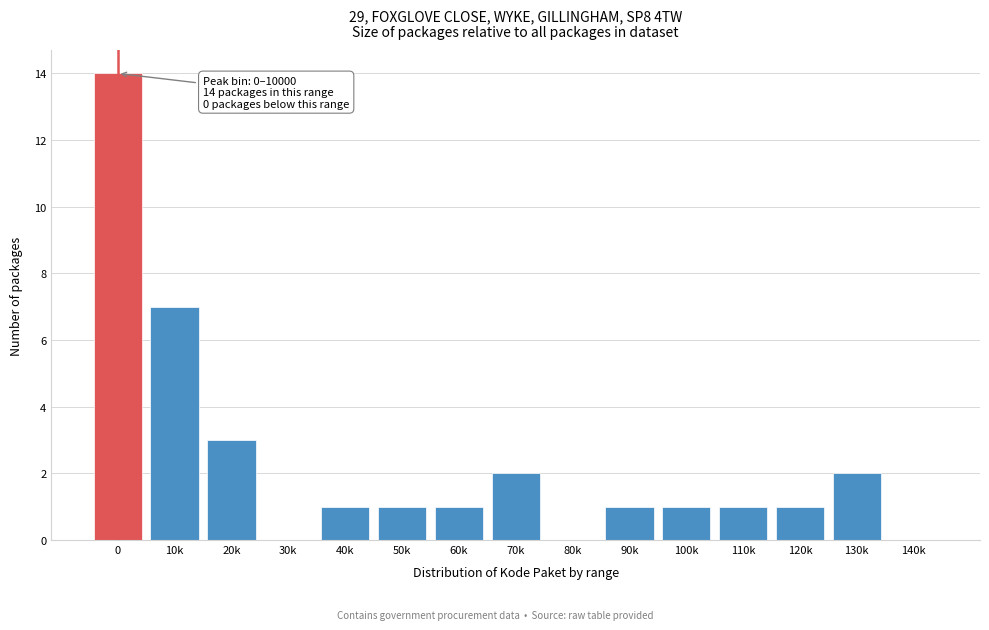

Reading left to right, transcribe all the data shown in this chart.

0=14	10k=7	20k=3	30k=0	40k=1	50k=1	60k=1	70k=2	80k=0	90k=1	100k=1	110k=1	120k=1	130k=2	140k=0